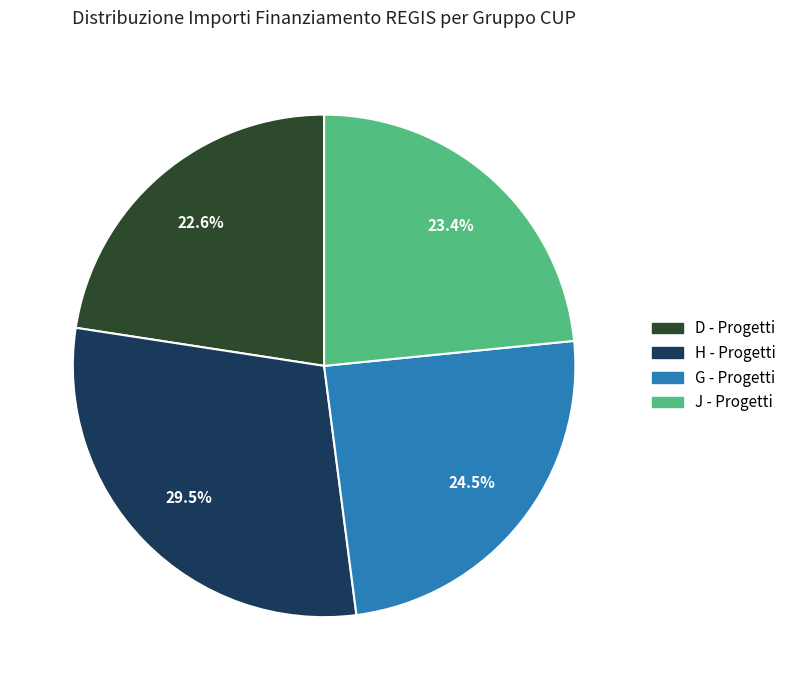

Is there a majority slice in this chart?

No